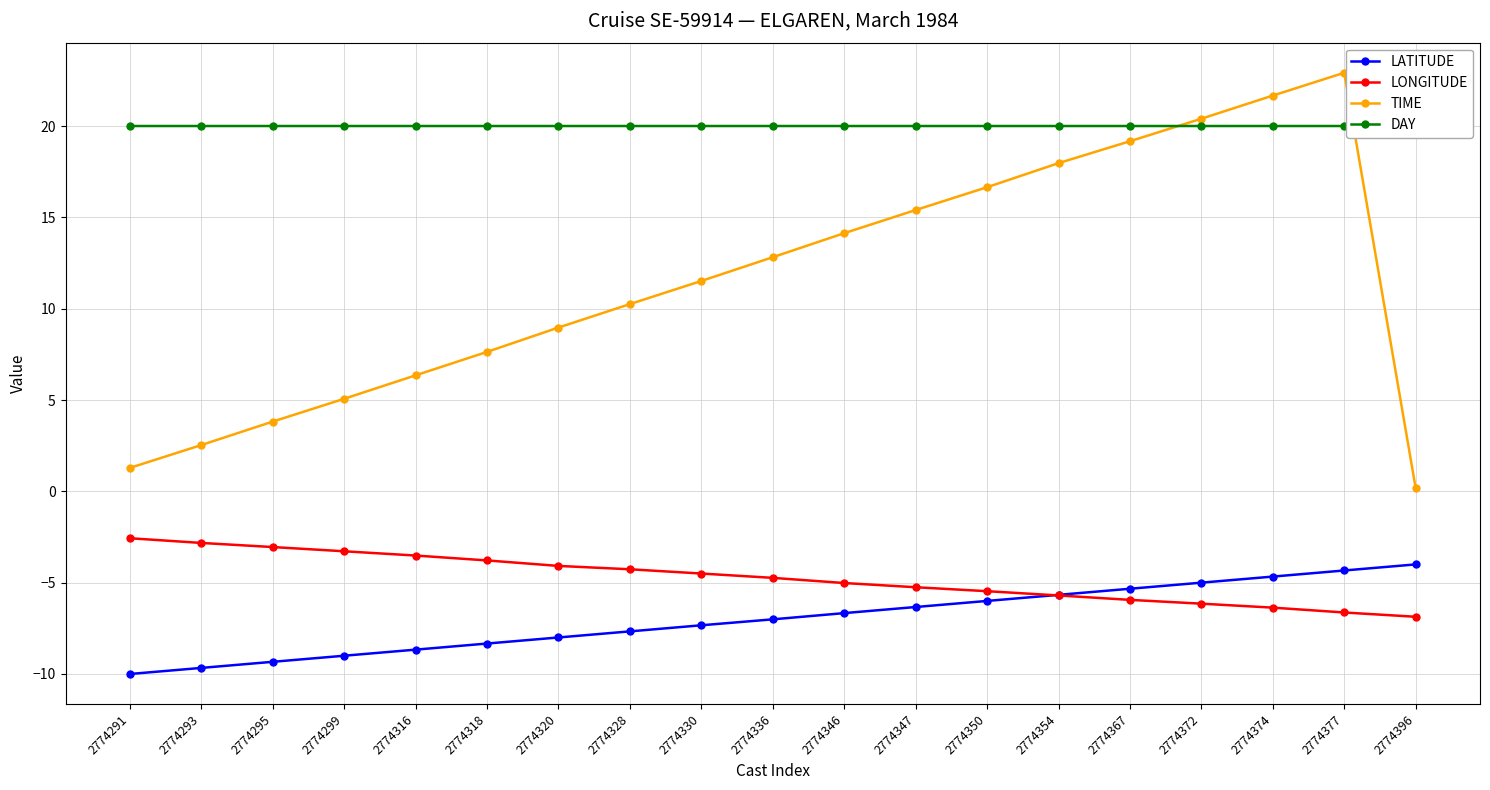

What is the lowest value of the LONGITUDE series?

-6.9